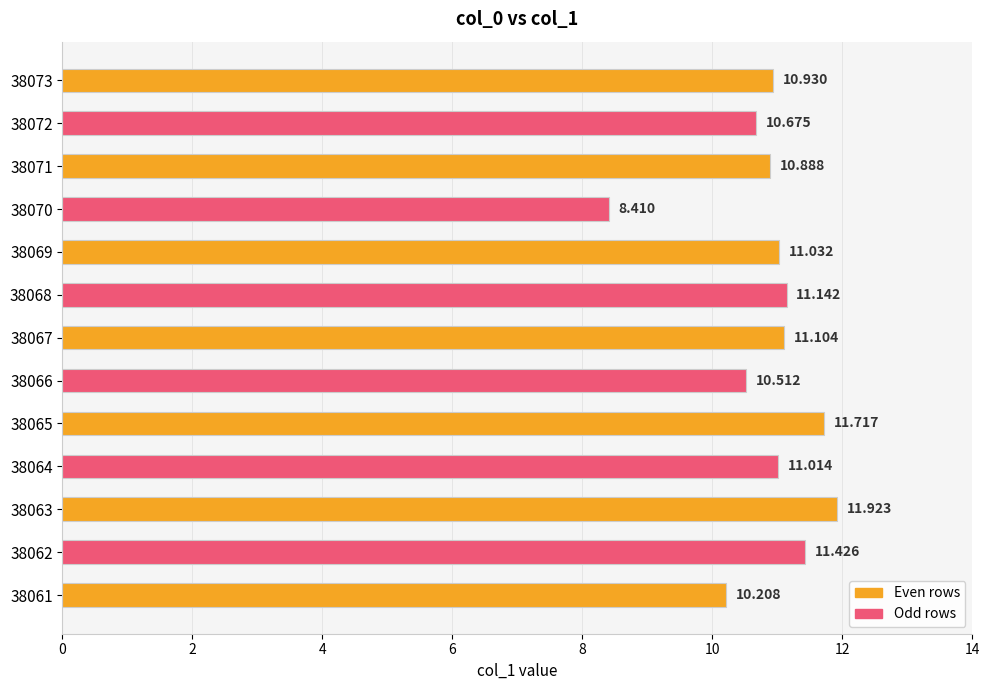

Are the bars grouped side by side (vs. stacked)?

No